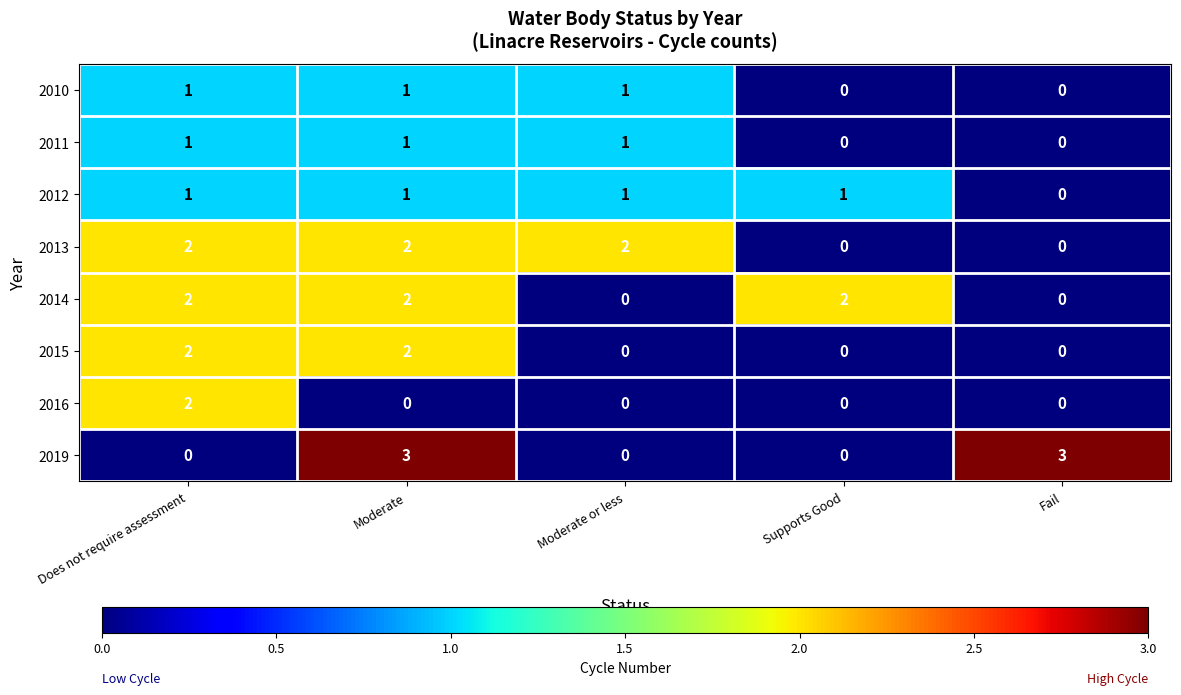

True or false: 2014 has a value of 2 at Moderate.

True